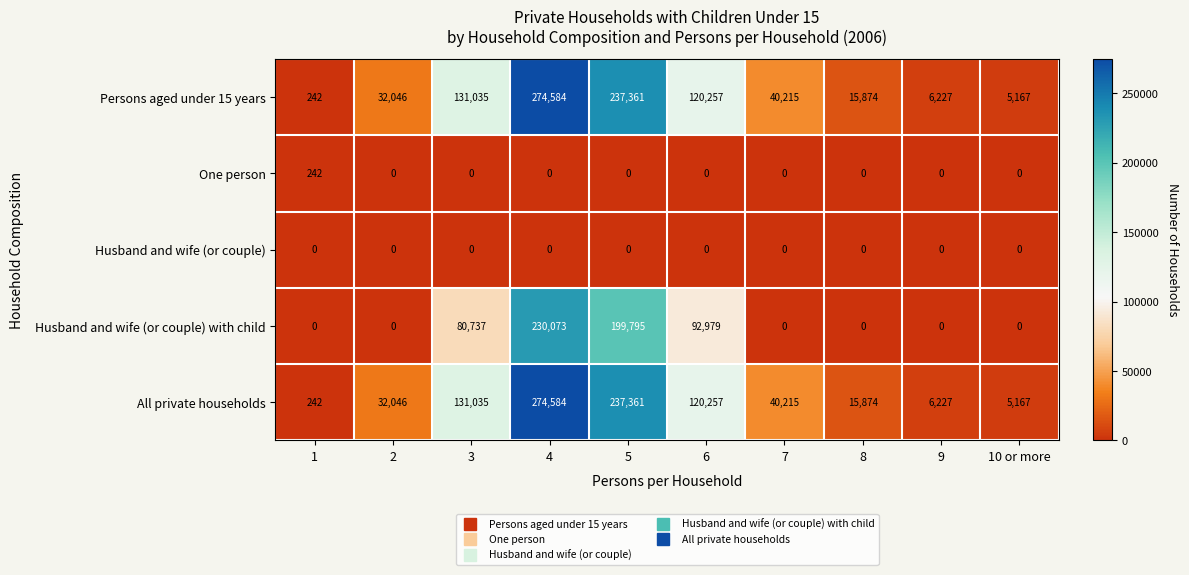

Is it true that All private households equals 120257 at 6?

True